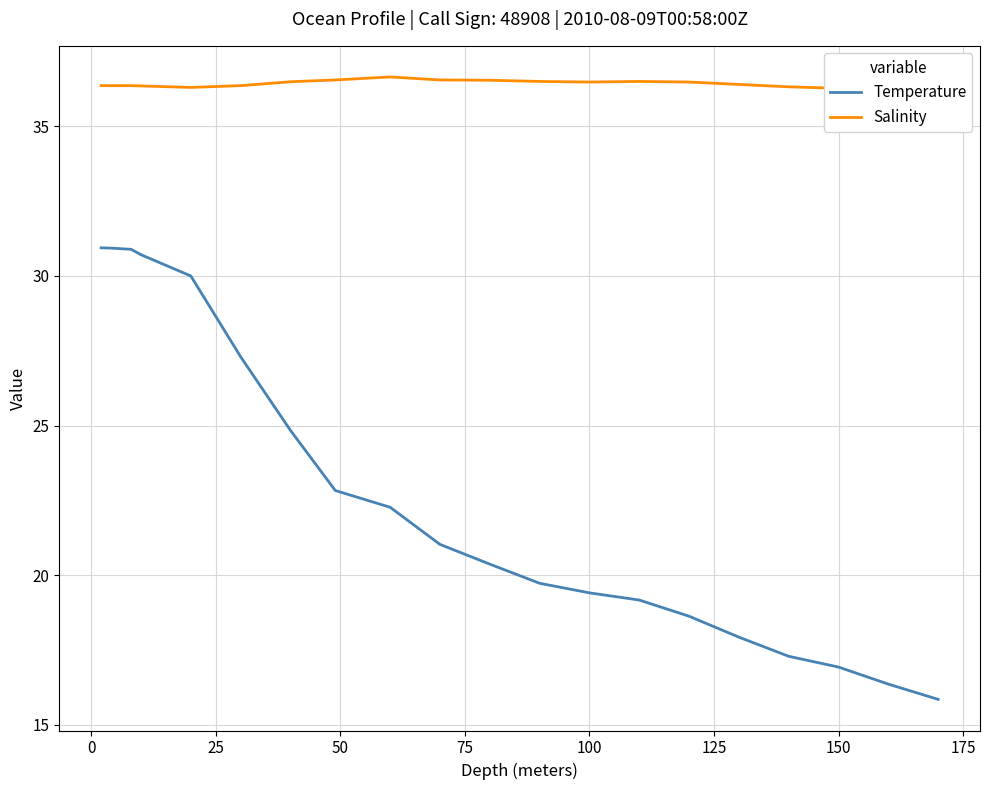

How many categories are shown in the chart?

20